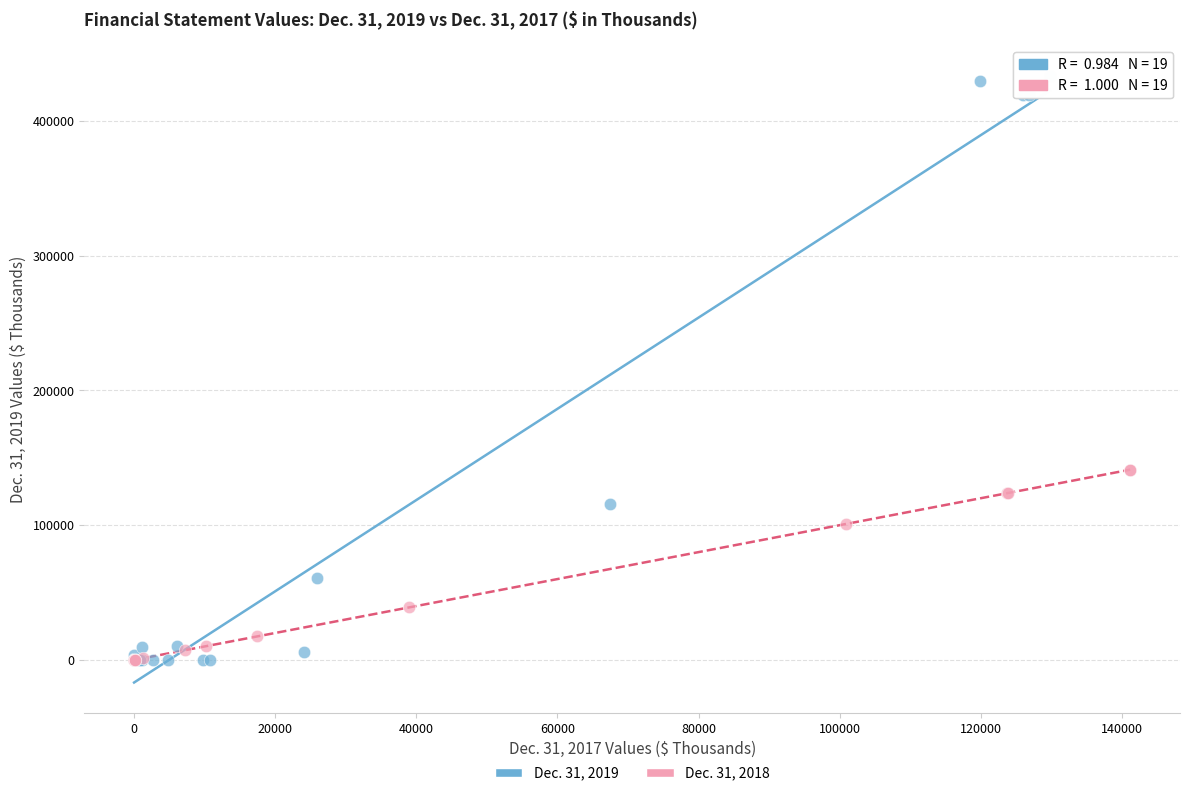

Which series reaches the maximum Y coordinate?

Dec. 31, 2019